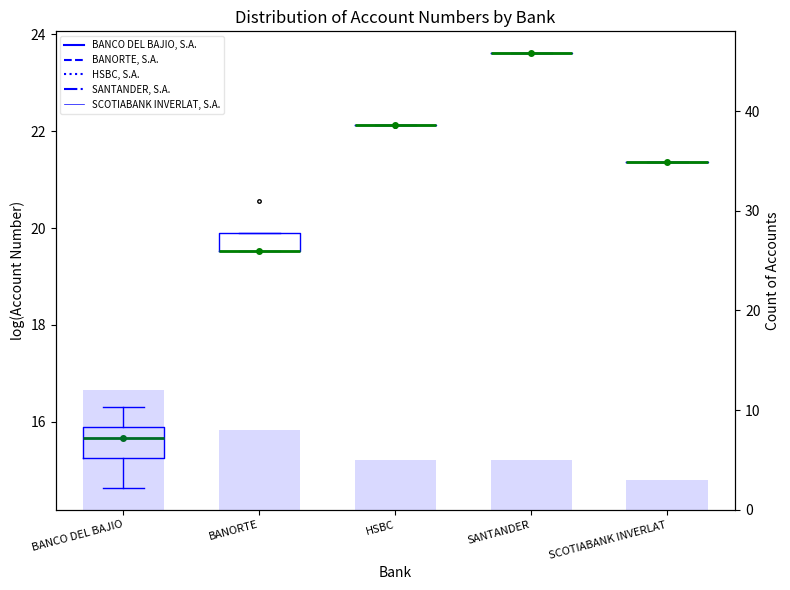

List the labels in order of value, smallest first.

SCOTIABANK INVERLAT, HSBC, SANTANDER, BANORTE, BANCO DEL BAJIO